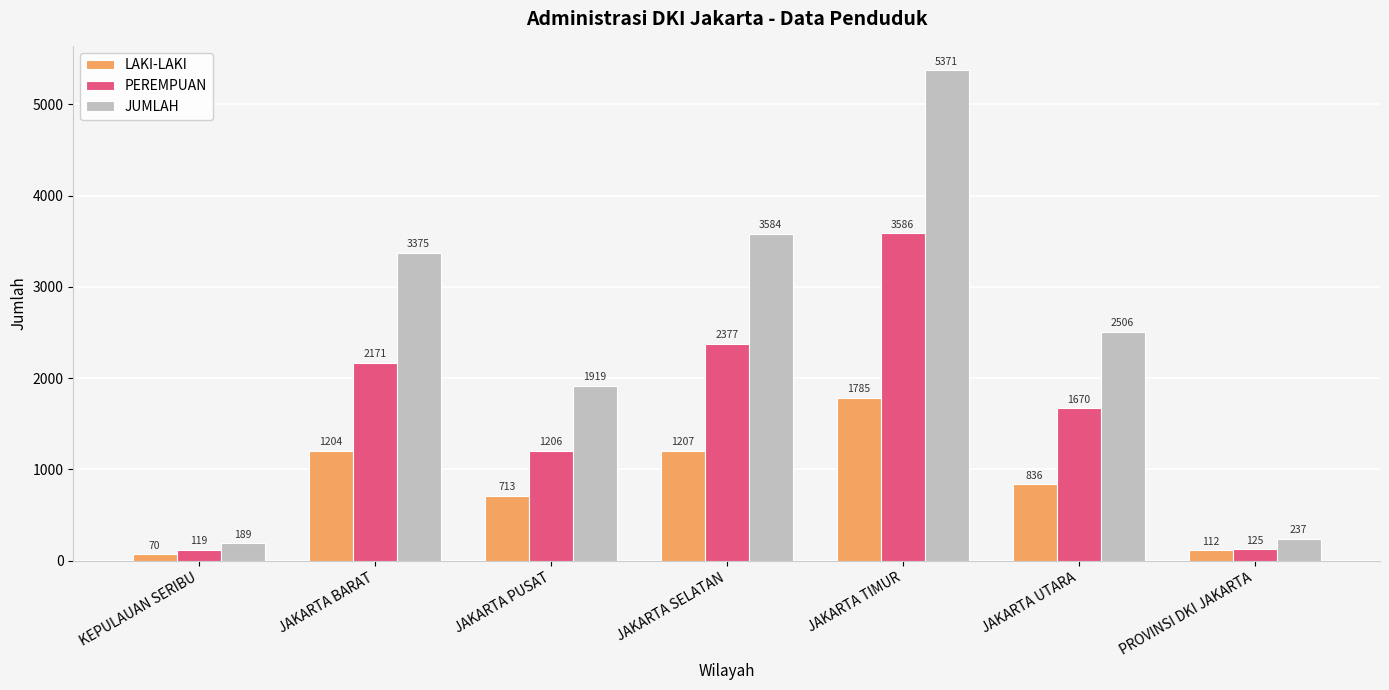

Which series has the largest total across all categories?

JUMLAH